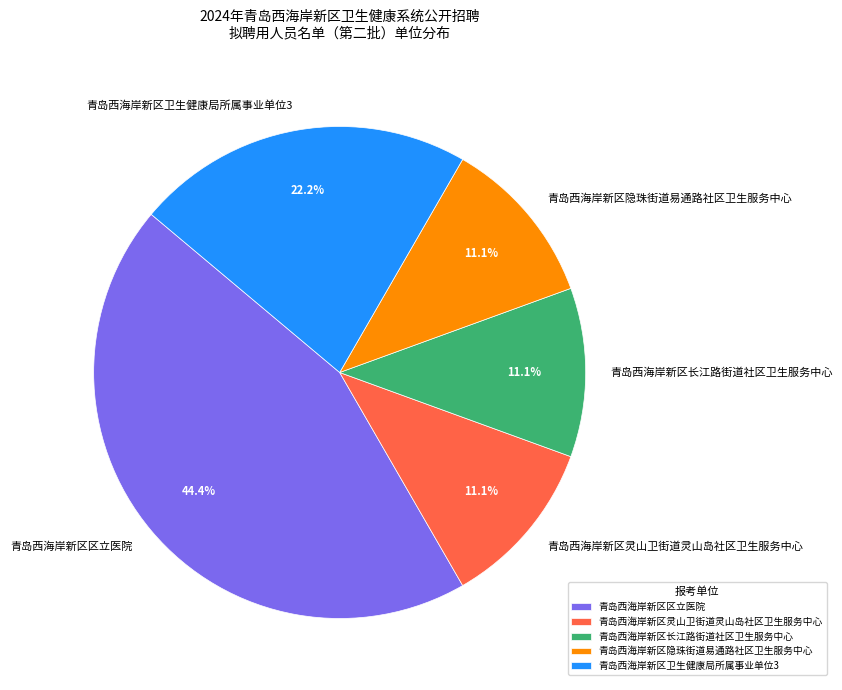

True or false: 青岛西海岸新区长江路街道社区卫生服务中心 accounts for 11% of the total.

True